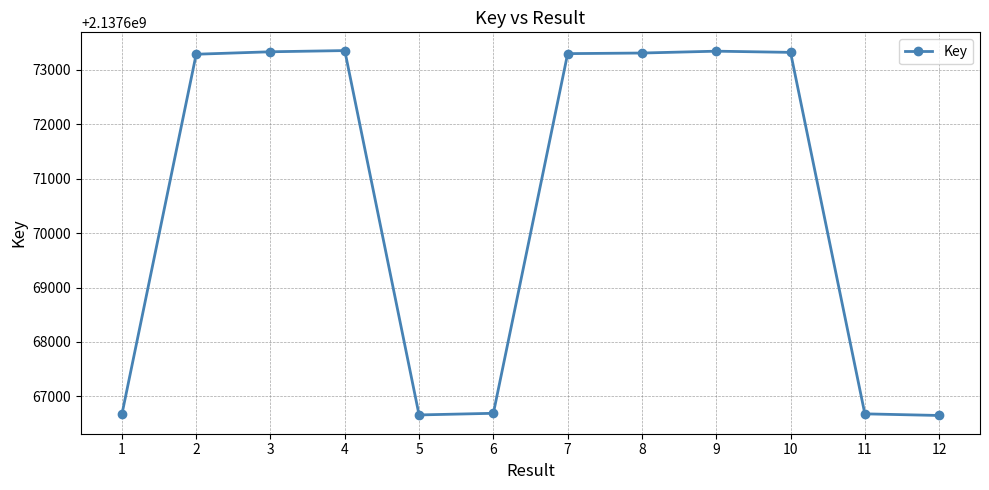

What is the change in value from 3 to 9?

+11